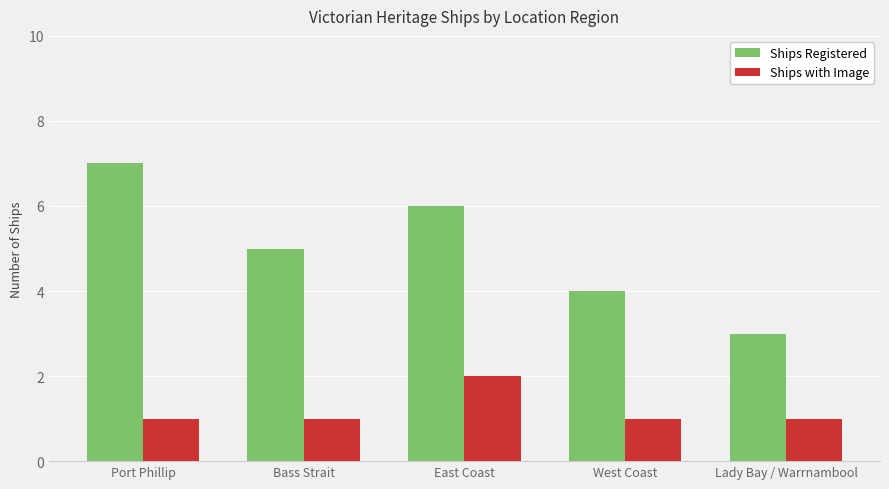

Reading left to right, extract all data points from this chart.

Ships Registered: 7	5	6	4	3
Ships with Image: 1	1	2	1	1